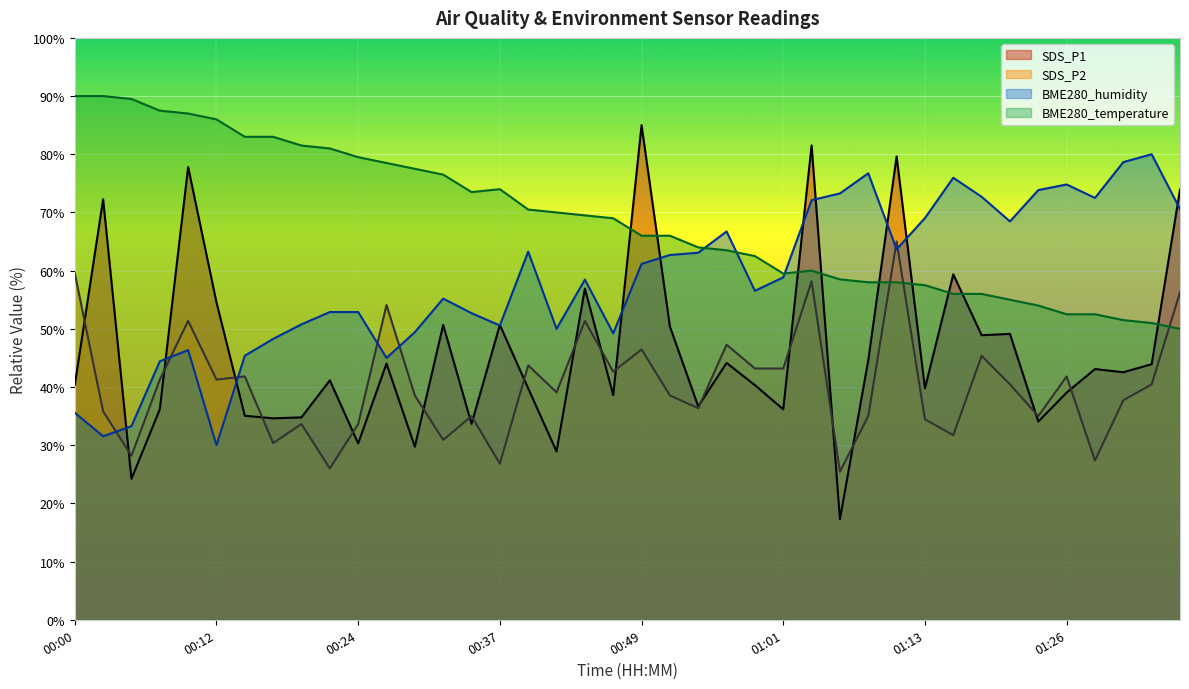

Which series has the largest range (max minus min)?

SDS_P1